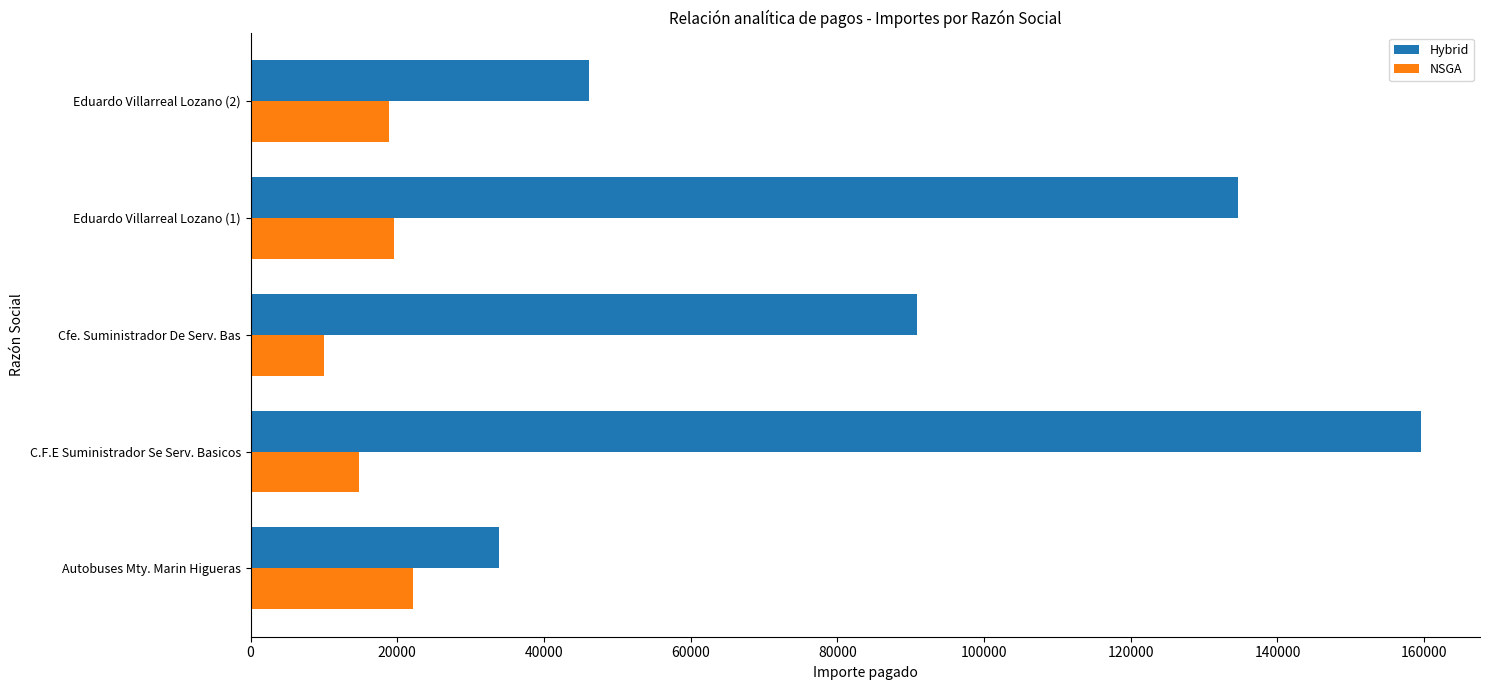

What are all the series names shown in the legend?

Hybrid, NSGA